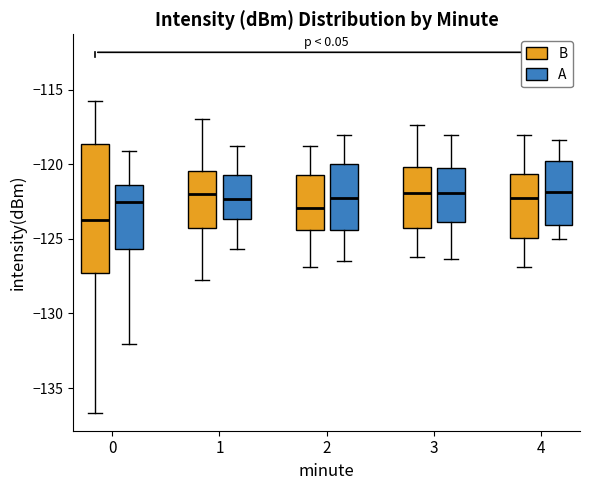

Where does the lower whisker of the box for 2 (B) end on the y-axis? The values are not printed on the chart, so give them approximately, as read against the axis.

-127.0